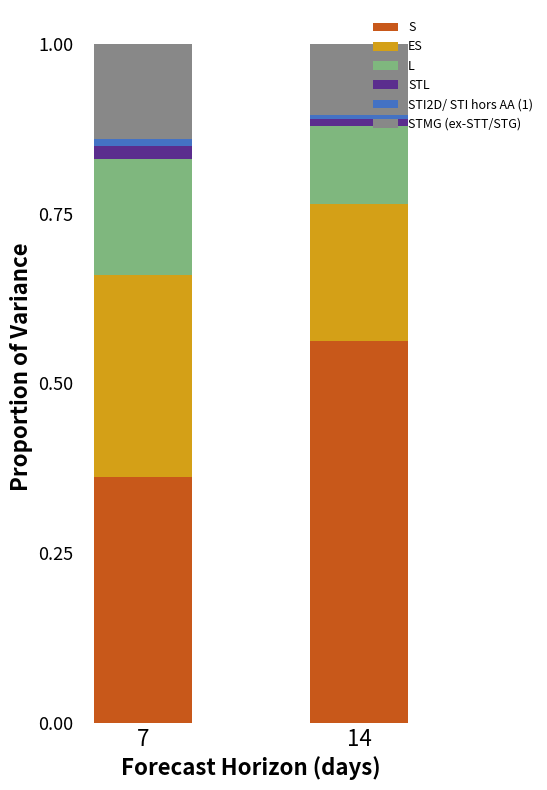

Which category has the highest value in the S series?

14